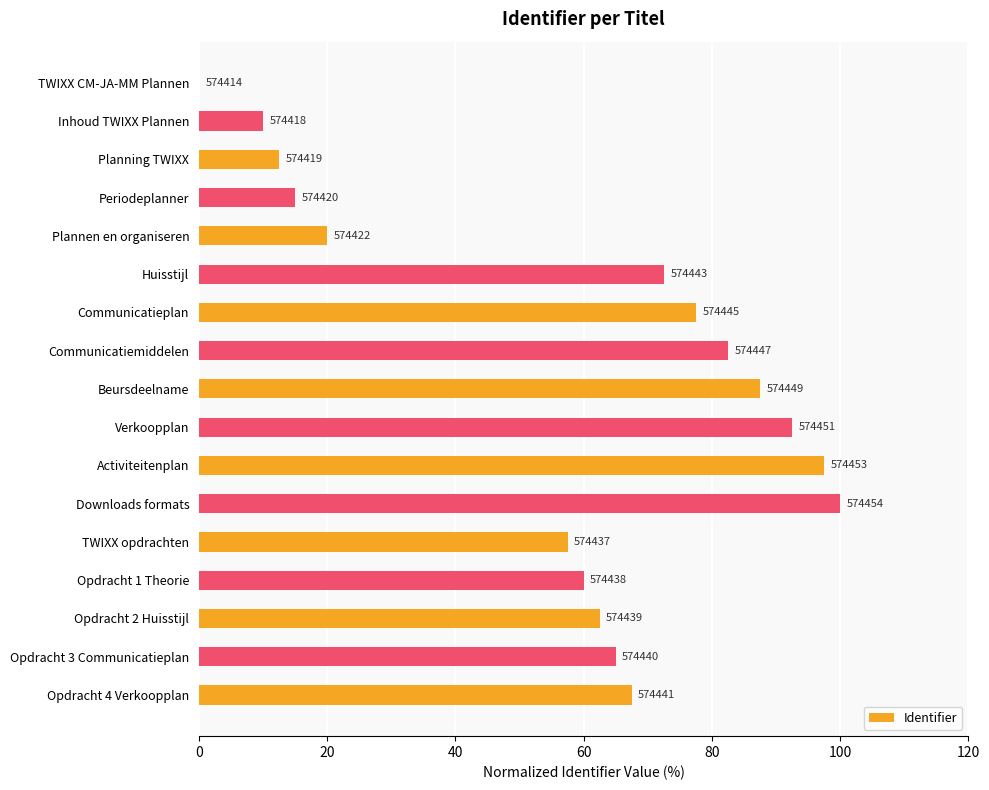

How many values are above zero?

16